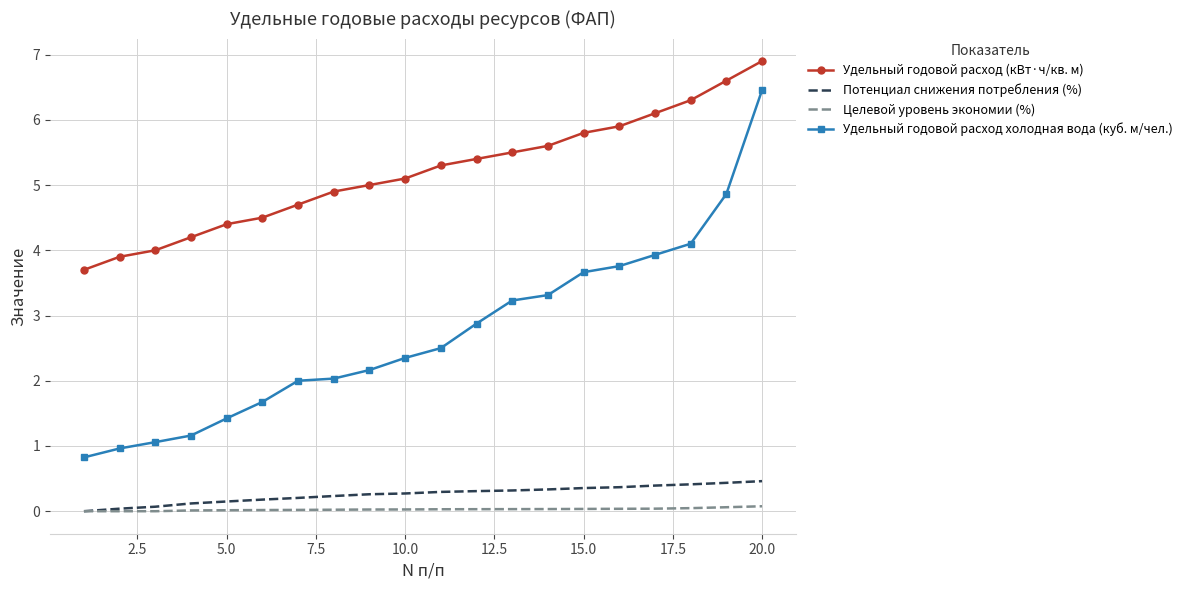

True or false: Удельный годовой расход (кВт·ч/кв. м) and Удельный годовой расход холодная вода (куб. м/чел.) intersect in this chart.

False